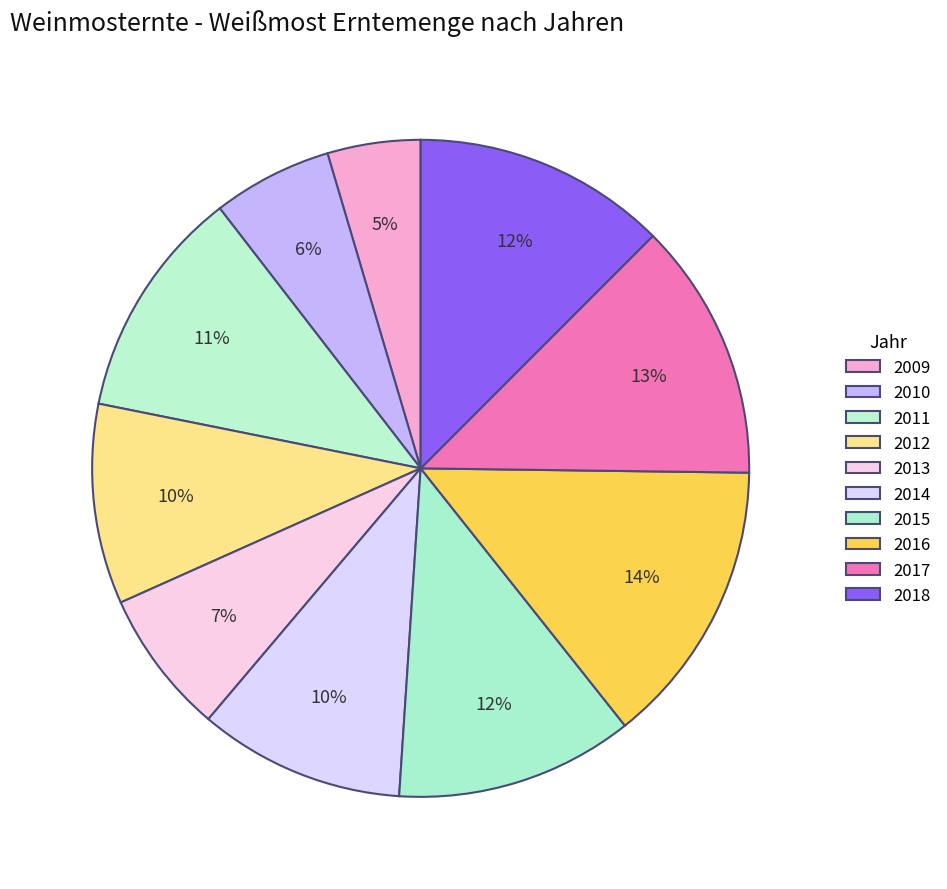

How many segments does this pie chart have?

10